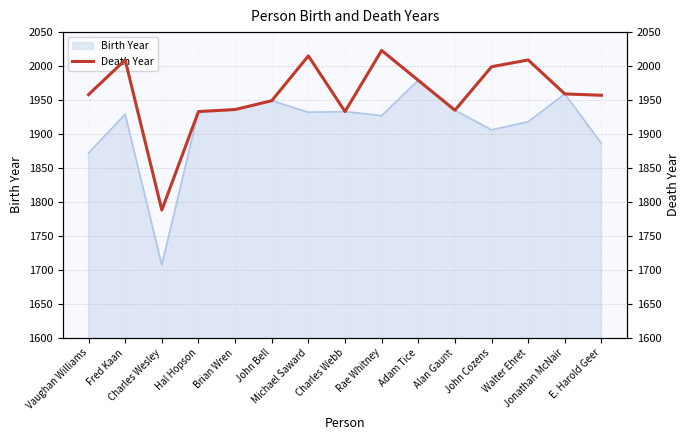

Where is the first local minimum?

Charles Wesley